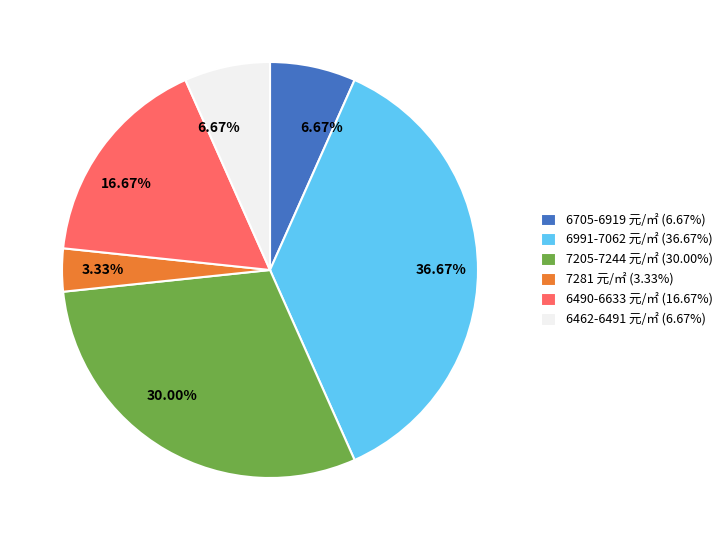

Is there a majority slice in this chart?

No